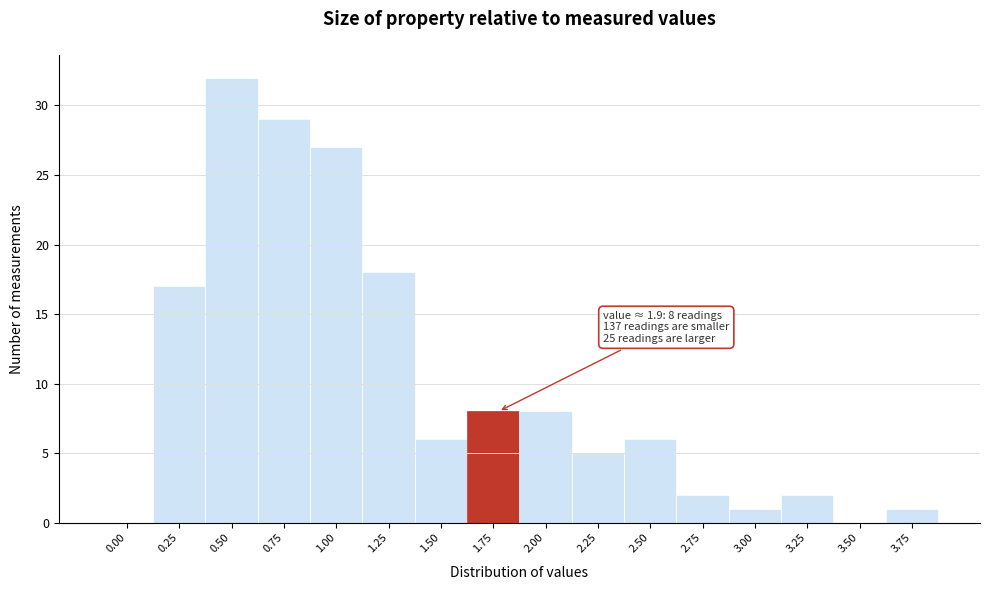

Reading left to right, transcribe all the data shown in this chart.

0.00=0	0.25=17	0.50=32	0.75=29	1.00=27	1.25=18	1.50=6	1.75=8	2.00=8	2.25=5	2.50=6	2.75=2	3.00=1	3.25=2	3.50=0	3.75=1